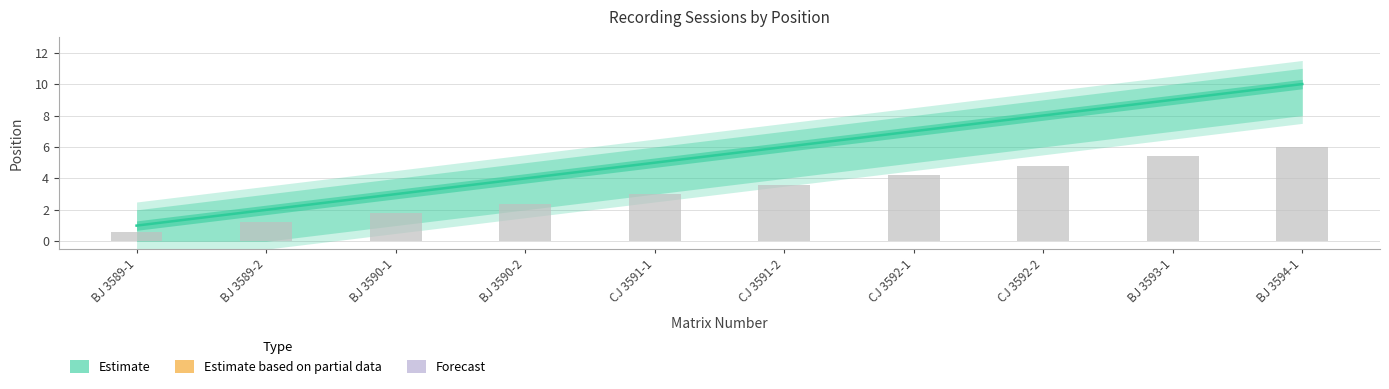

Count the number of data series in this chart.

2